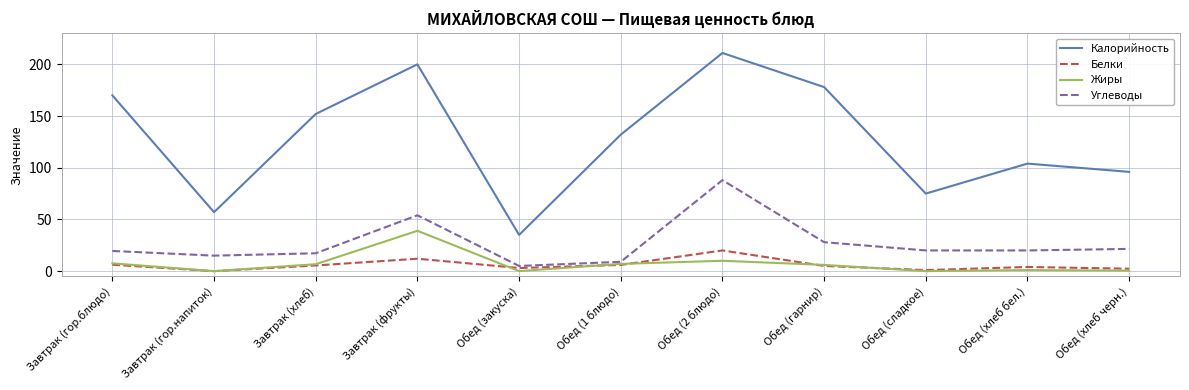

Between Завтрак (гор.блюдо) and Завтрак (гор.напиток), which series saw the biggest shift?

Калорийность